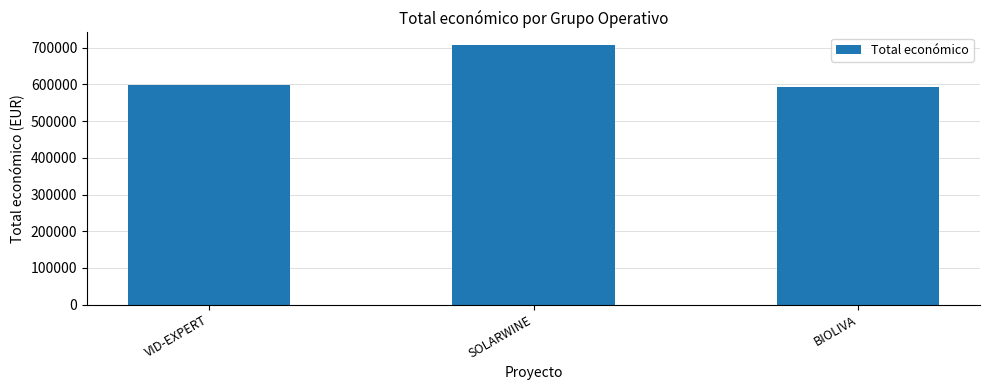

What is the minimum value shown in the chart?

592475